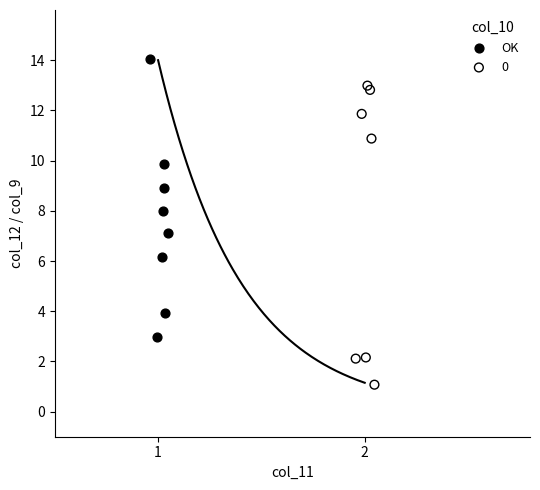

Which series reaches the maximum Y coordinate?

OK